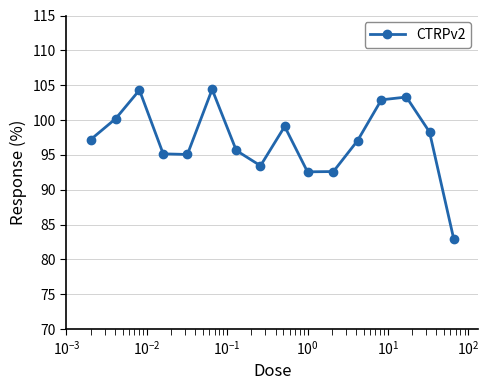

What is the smallest value displayed?

83.0